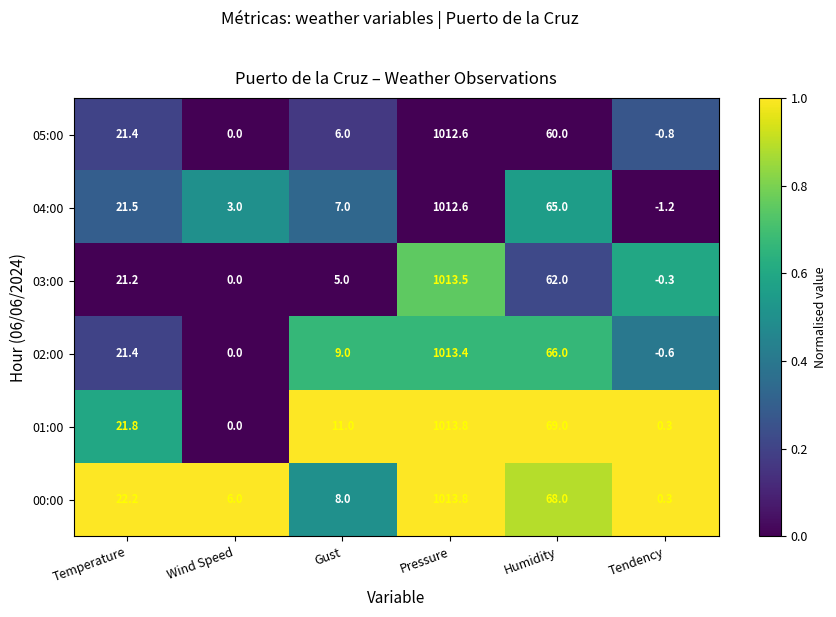

Which series has the largest range (max minus min)?

02:00